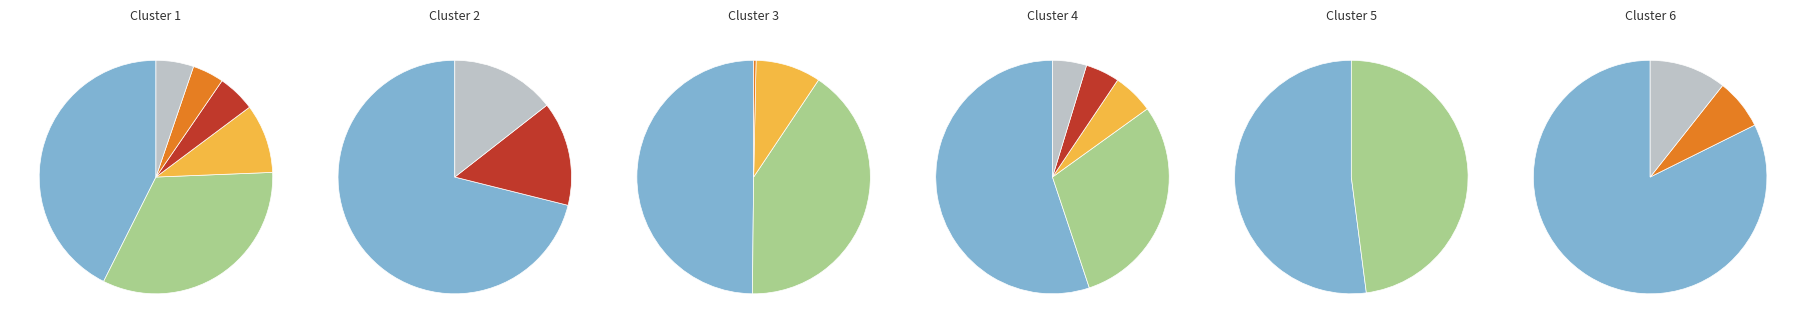

The Net Income slice represents 7% of the pie. True or false?

False